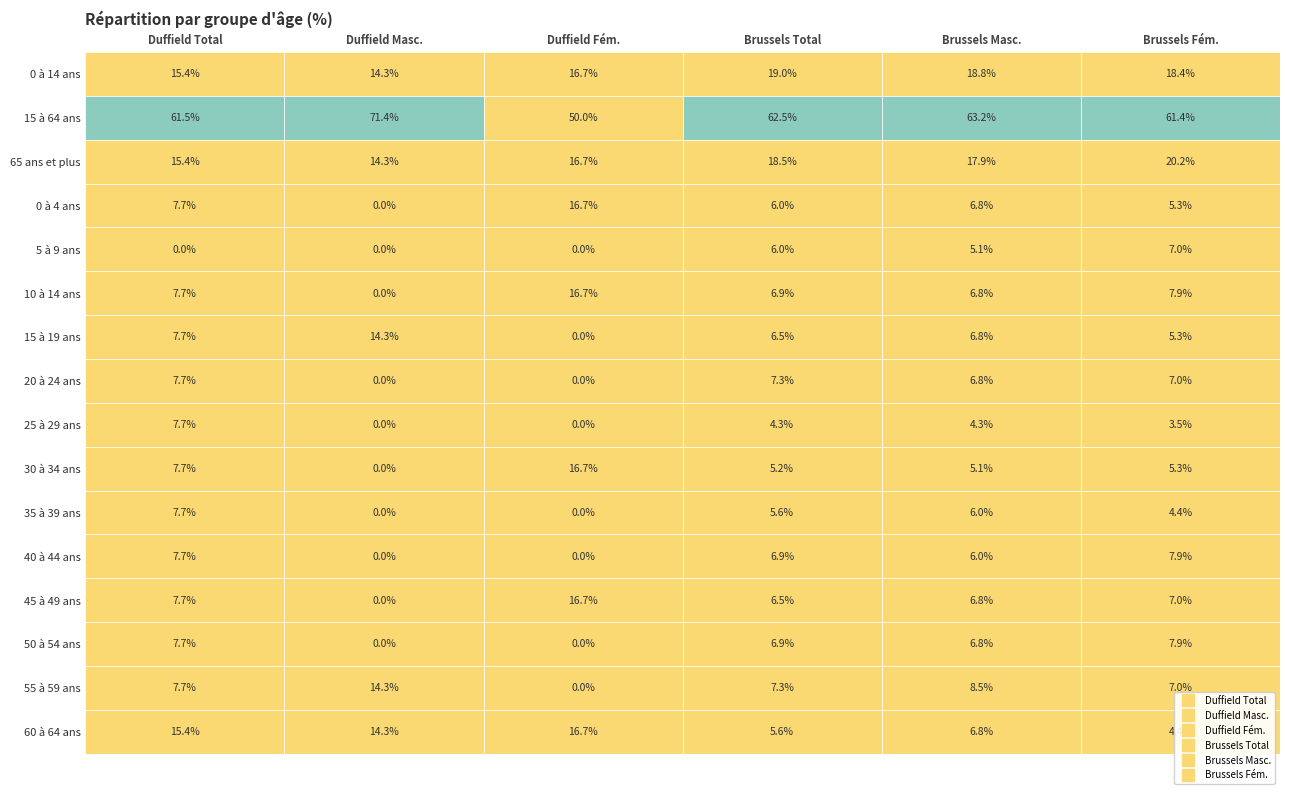

How many categories are shown in the chart?

6